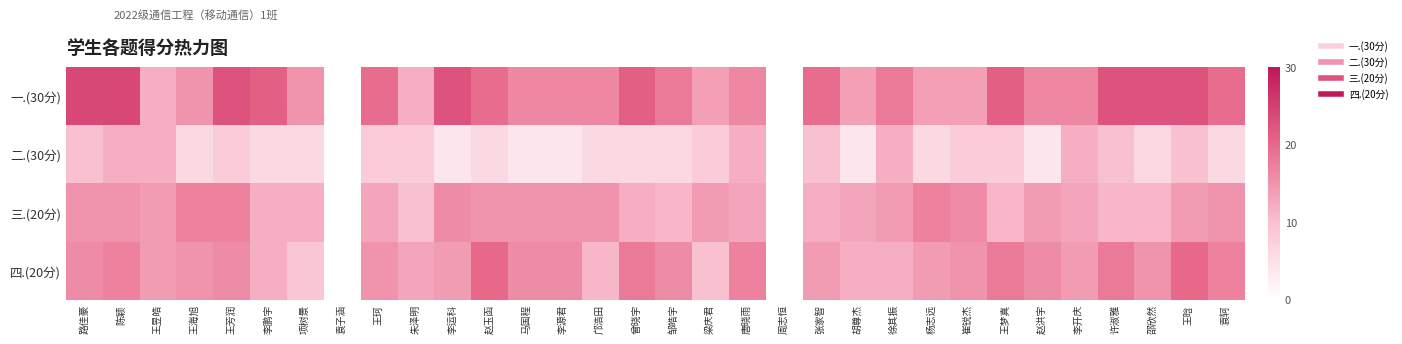

Rank the series by their maximum value, from lowest to highest.

二.(30分), 三.(20分), 四.(20分), 一.(30分)